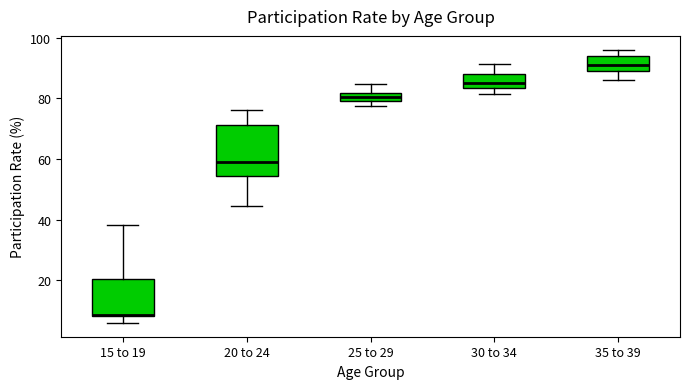

Where does the lower whisker of the box for 15 to 19 end on the y-axis? The values are not printed on the chart, so give them approximately, as read against the axis.

6